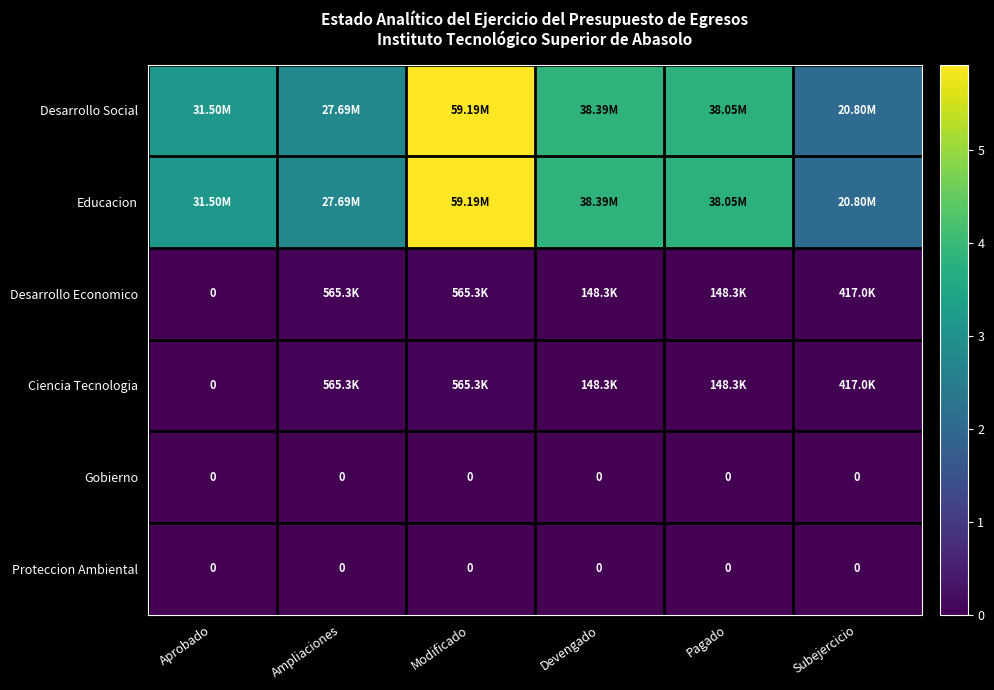

What is the total value across all series at Ampliaciones?

56505813.1